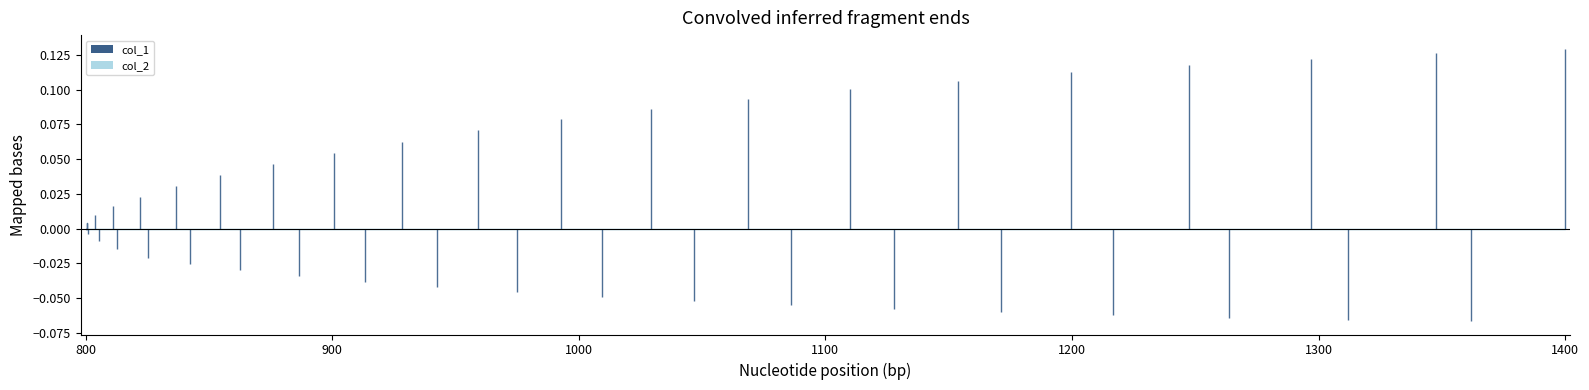

Is the value of col_2 at 36 greater than the value of col_1 at 33?

No